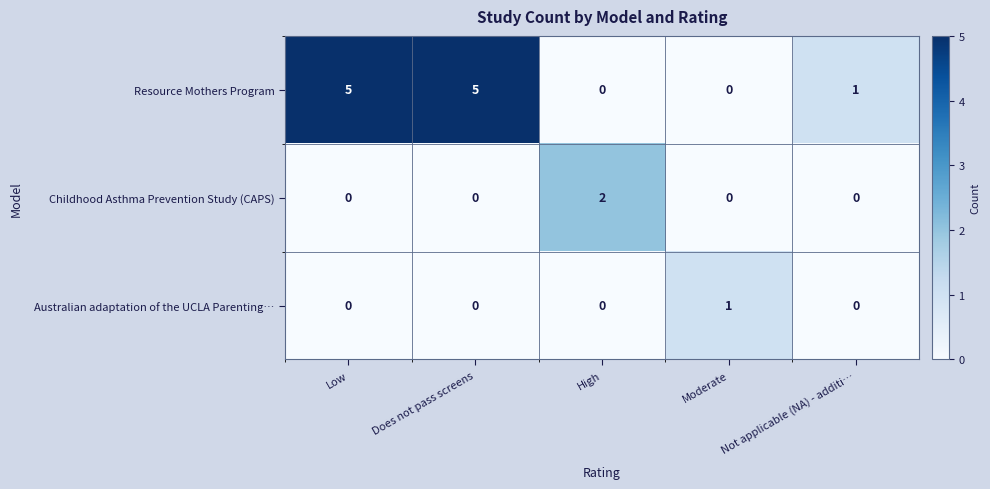

Which series has the largest total across all categories?

Resource Mothers Program